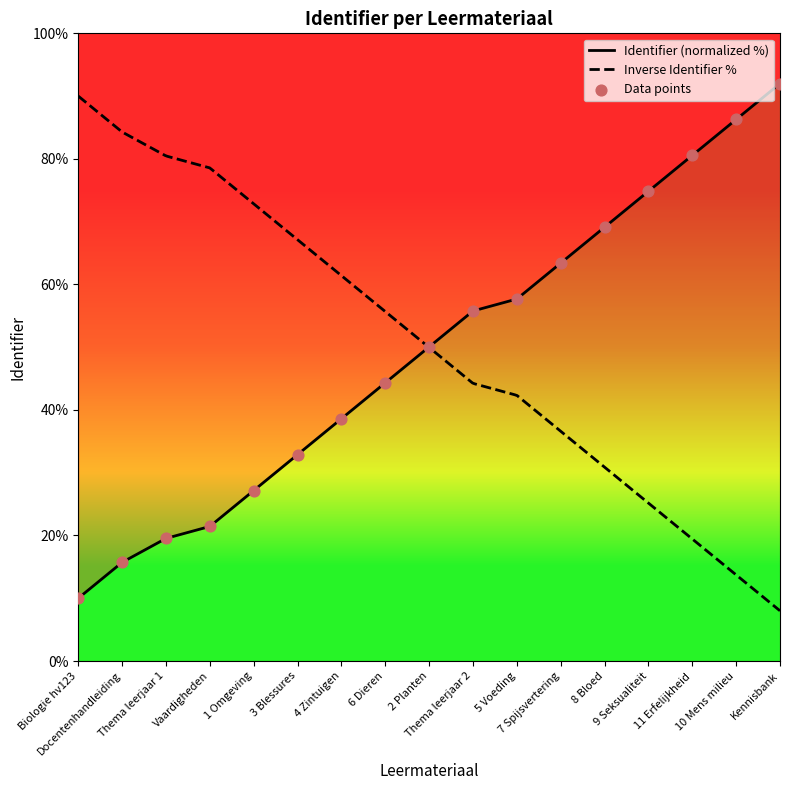

Approximately how many times larger is the value at 6 Dieren compared to 1 Omgeving?

1.6